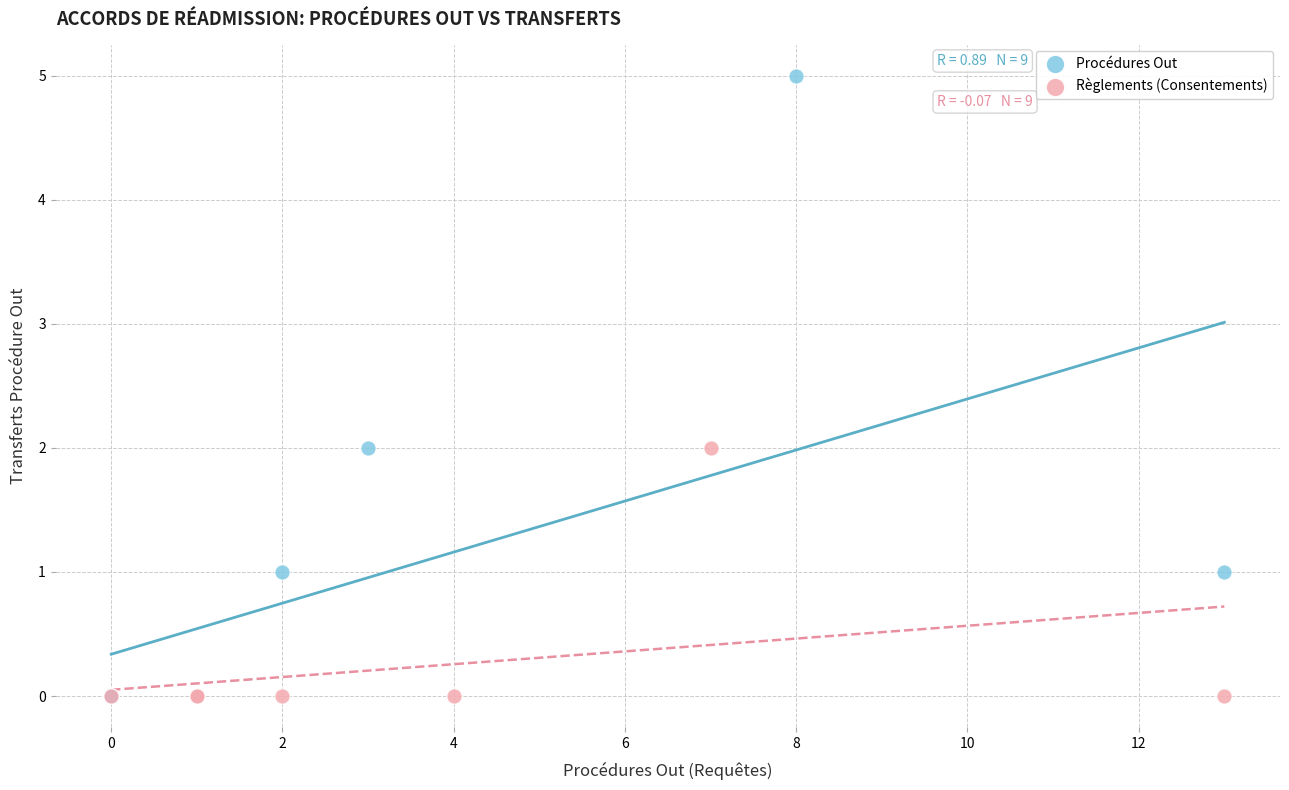

Which series contains the highest Y value?

Procédures Out